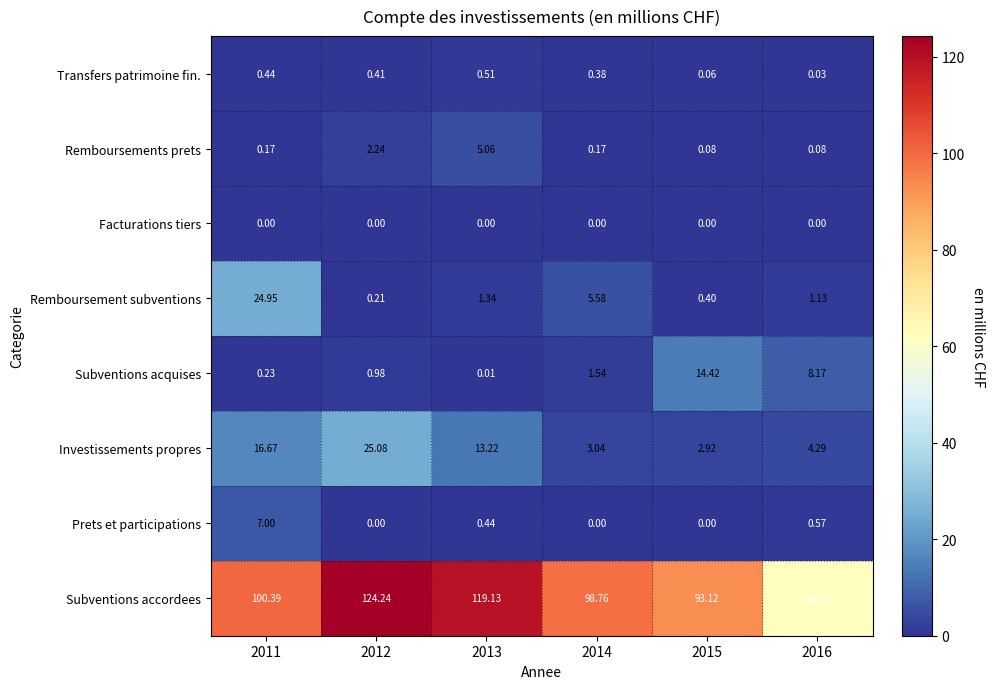

Which series has the largest total across all categories?

Subventions accordees